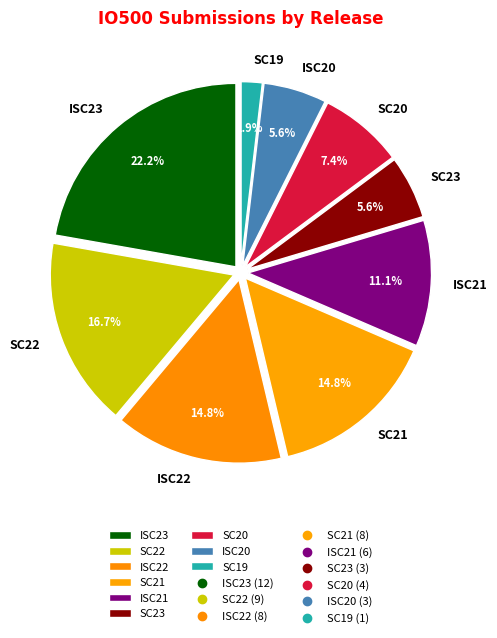

Approximately how many times larger is the value at SC22 compared to ISC20?

3.0